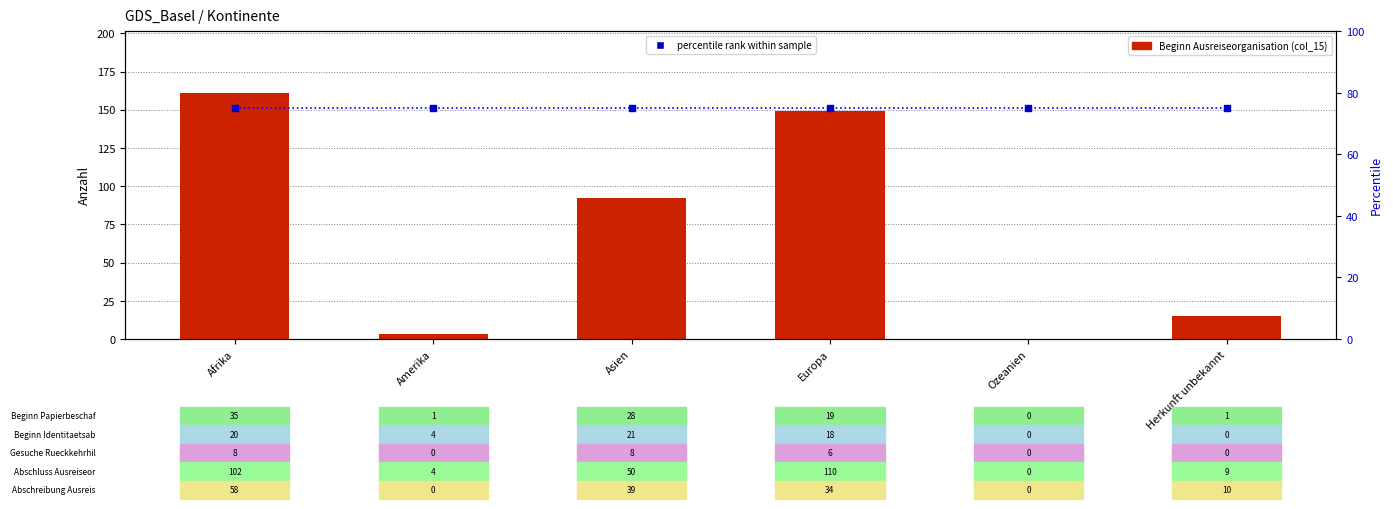

What is the total value across all series at Asien?

167